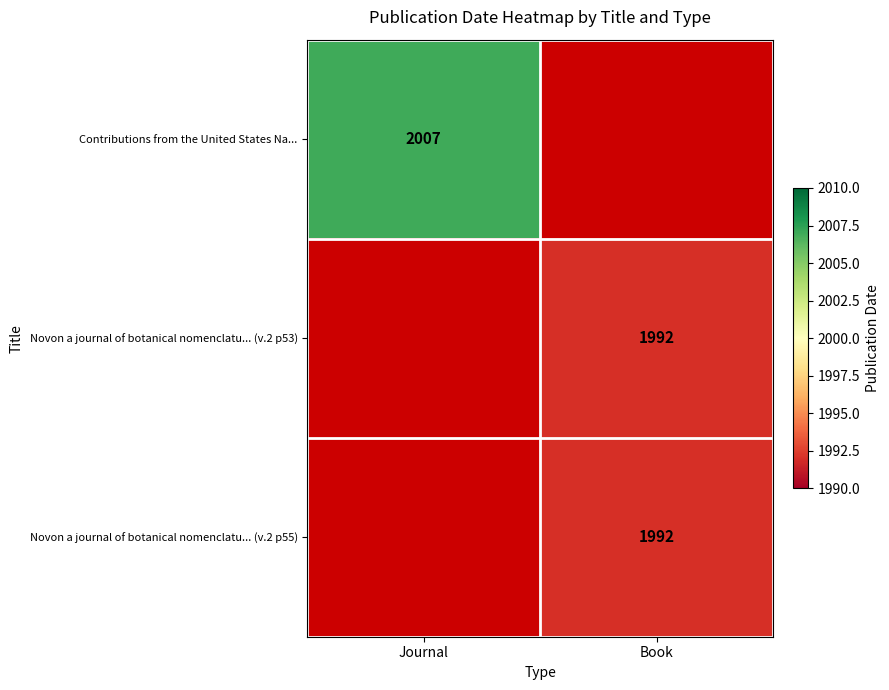

The Novon a journal of botanical nomenclatu... (v.2 p55) series shows 1090 at Book. True or false?

False